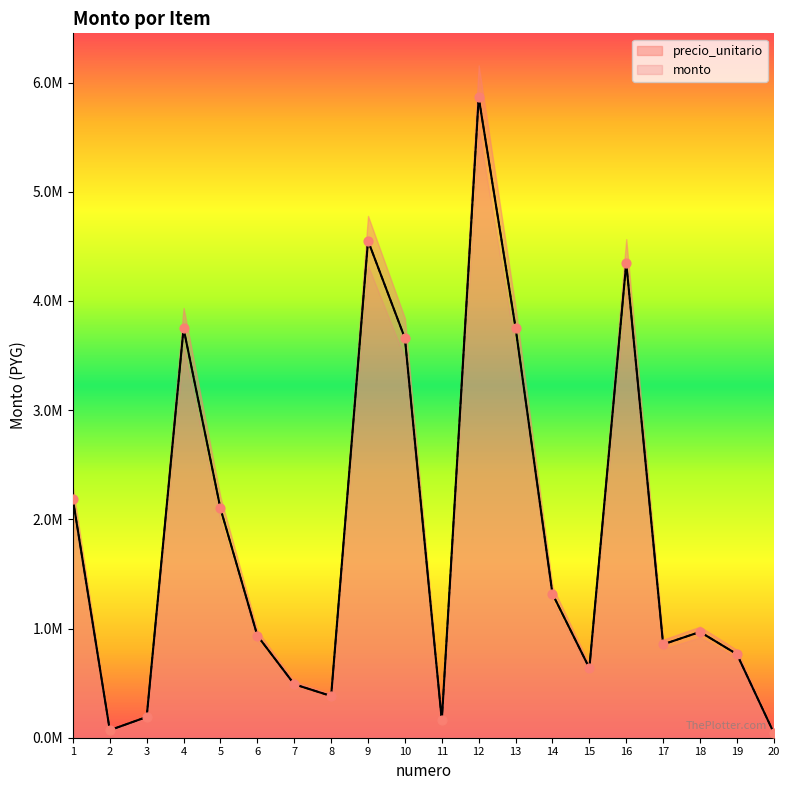

Which series has the largest Y range (max minus min)?

precio_unitario